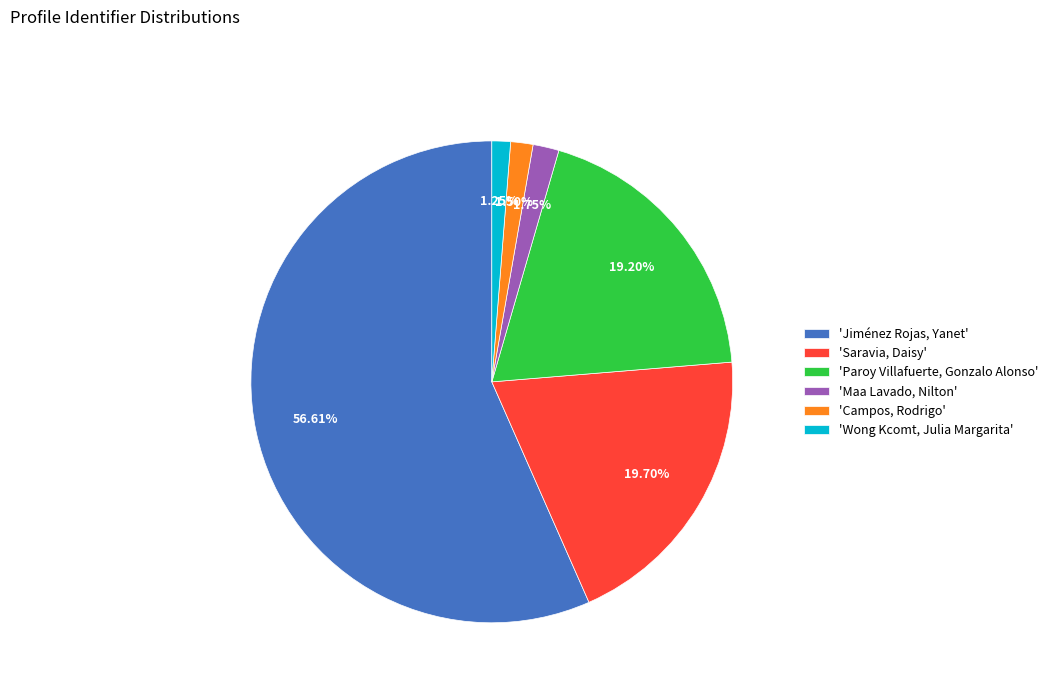

Combined, do 'Jiménez Rojas, Yanet' and 'Wong Kcomt, Julia Margarita' account for over 50%?

Yes